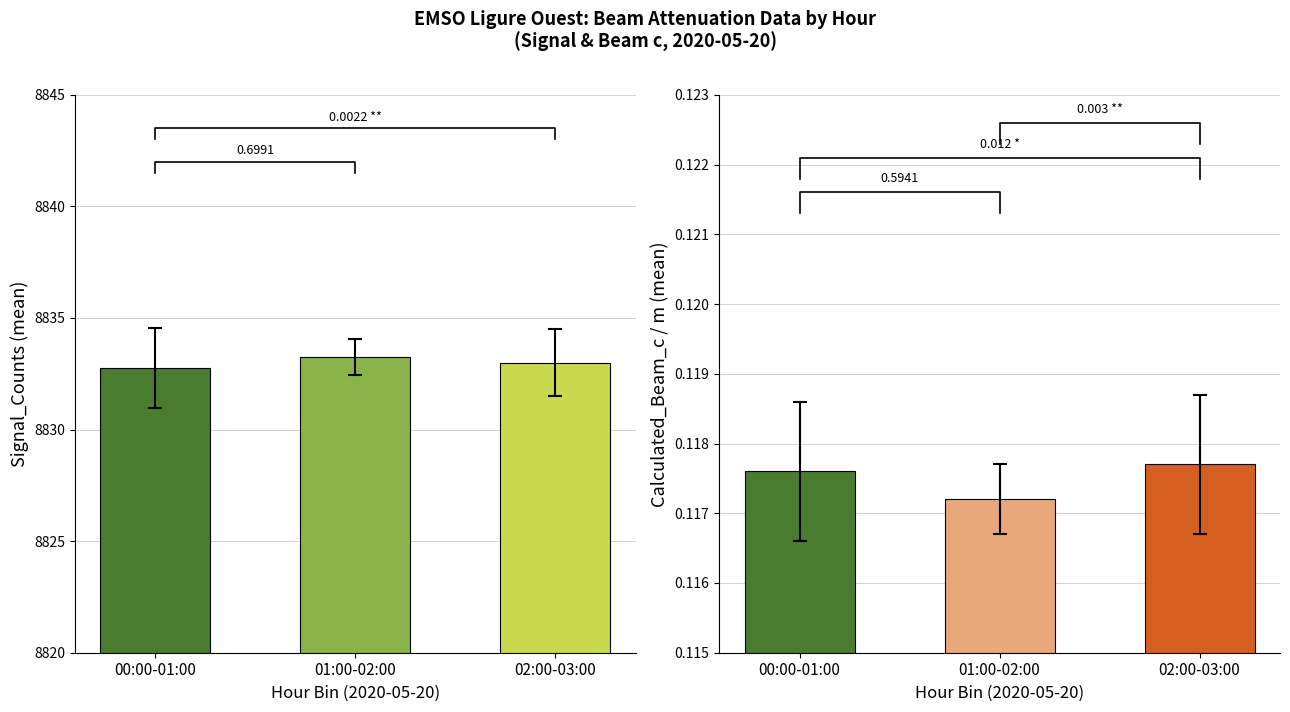

Between 02:00-03:00 and 01:00-02:00, which is larger?

01:00-02:00